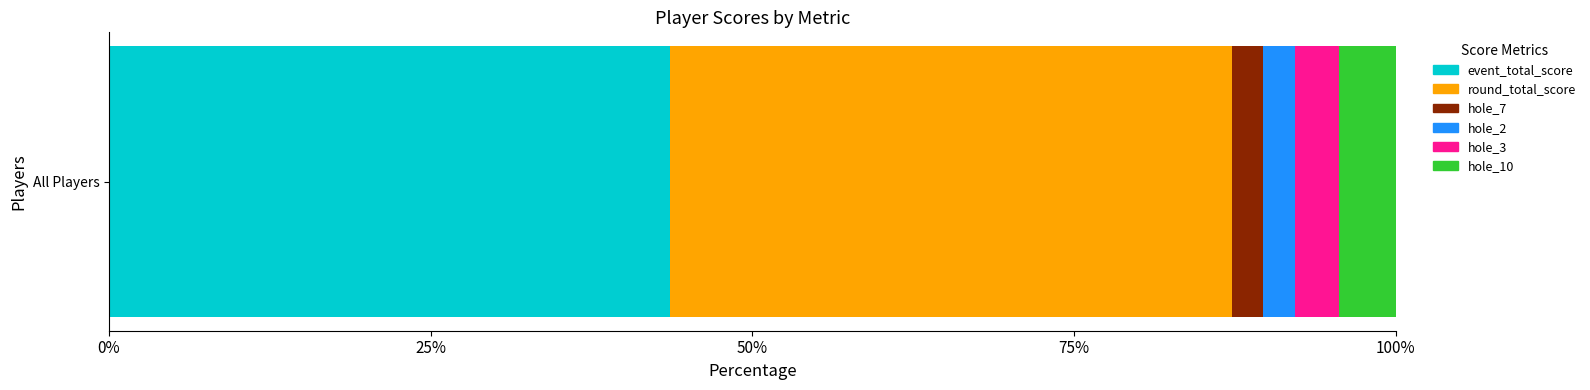

Which series has the largest range (max minus min)?

hole_10